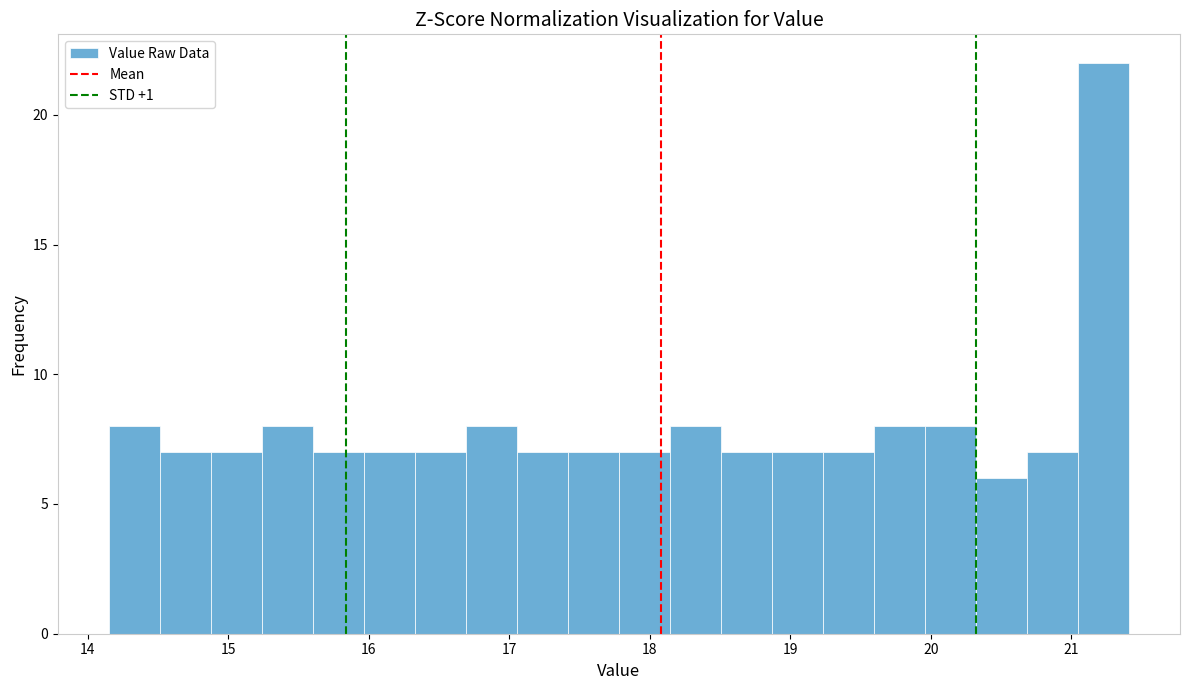

Around what value on the x-axis is the tallest bar? Give the approximate position of its centre, as read against the axis.

21.2